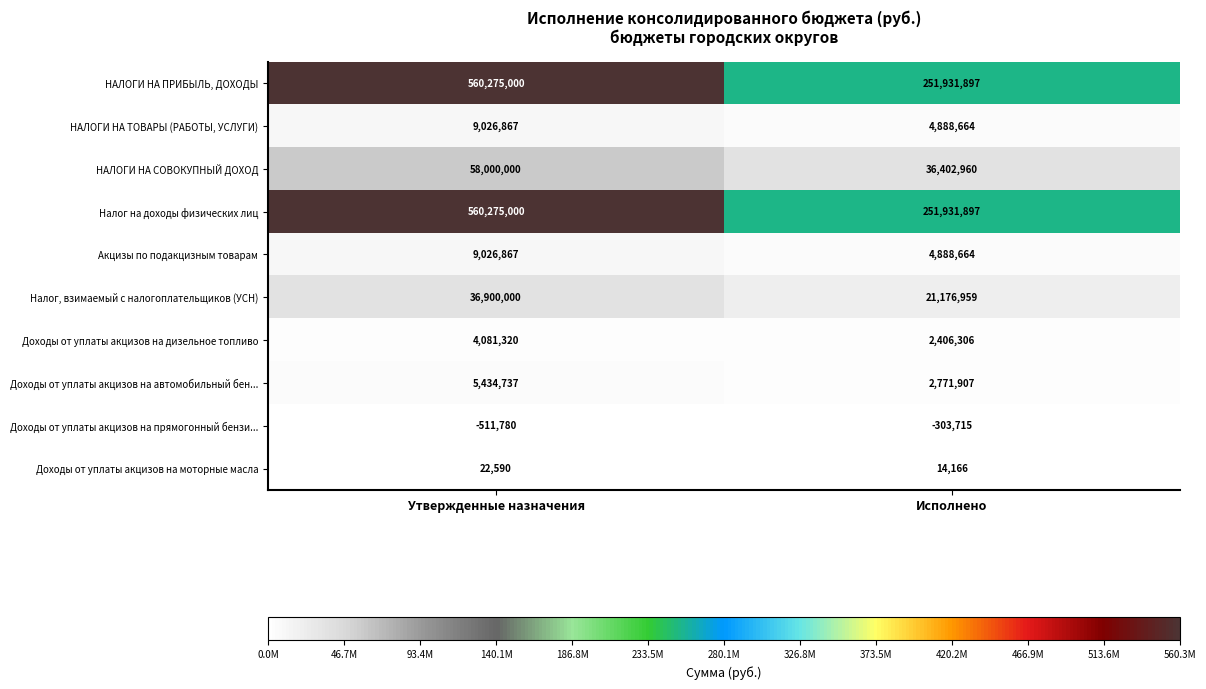

What is the sum of all Акцизы по подакцизным товарам values?

13915531